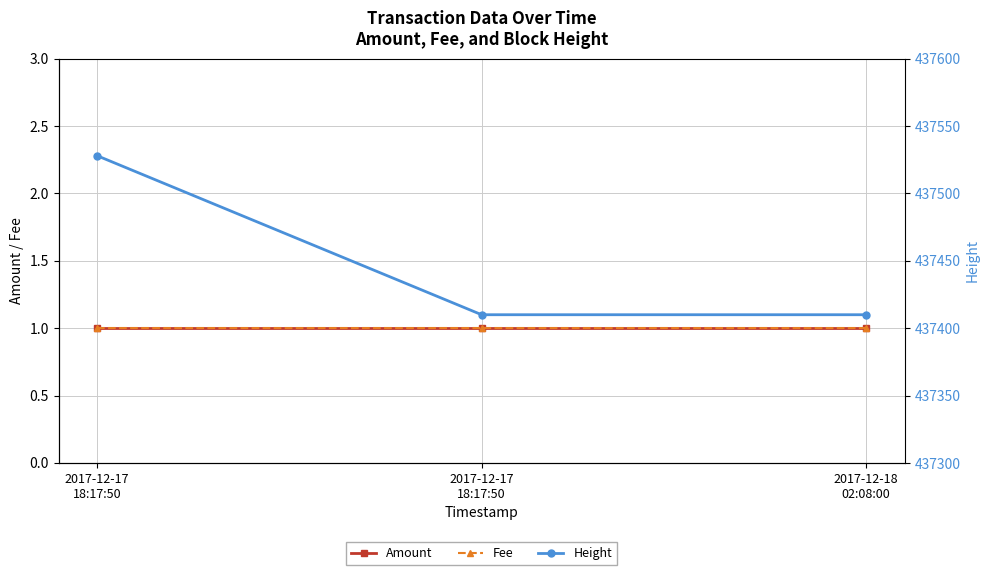

At which category is the sum across all series the highest?

2017-12-17
18:17:50